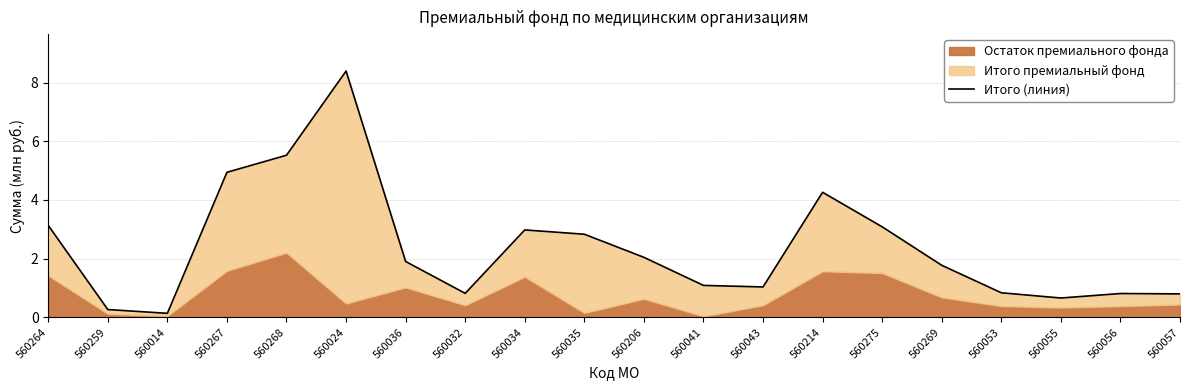

At which category does the data reach its first local valley?

560014